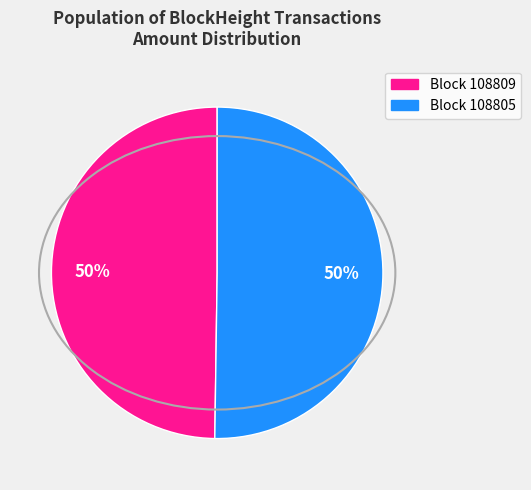

To the nearest percent, what is the average slice percentage?

50%